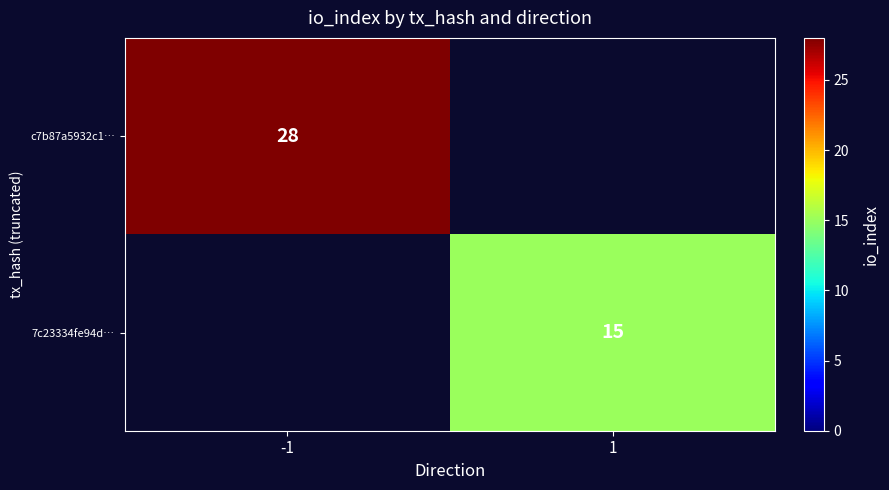

The 7c23334fe94d… series shows 20 at 1. True or false?

False